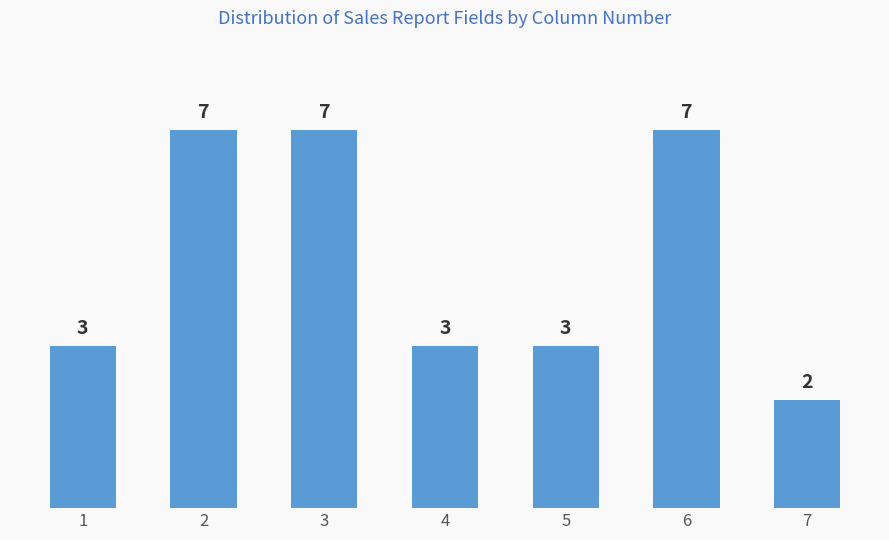

What is the sum of the values at 6 and 1?

10